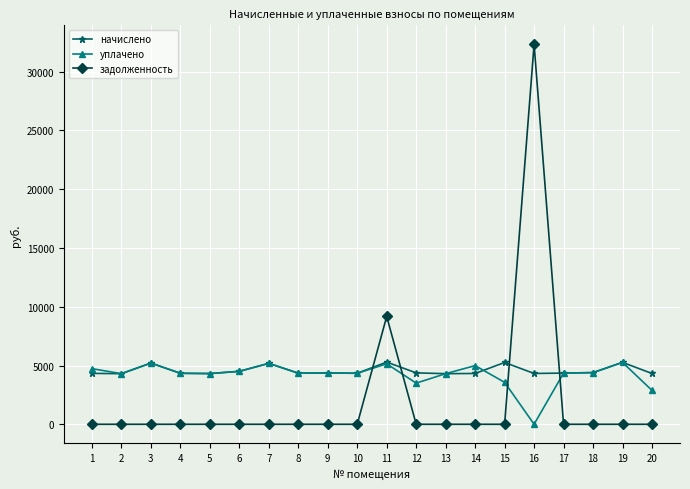

True or false: задолженность has more than 1 interior local peaks.

True